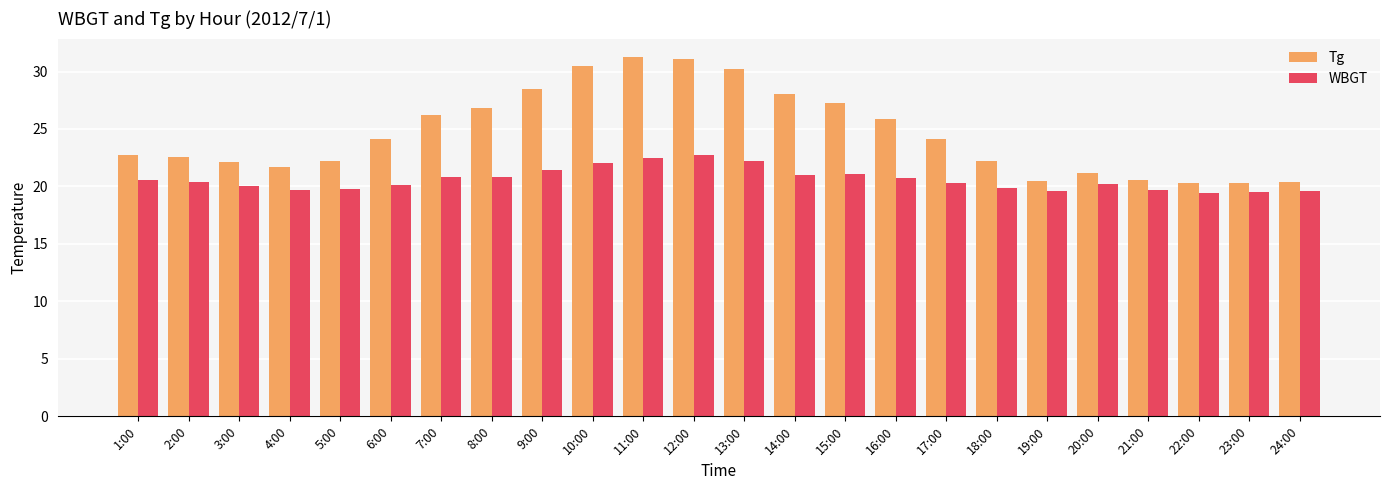

What is the spread (max minus min) of values at 2:00?

2.2